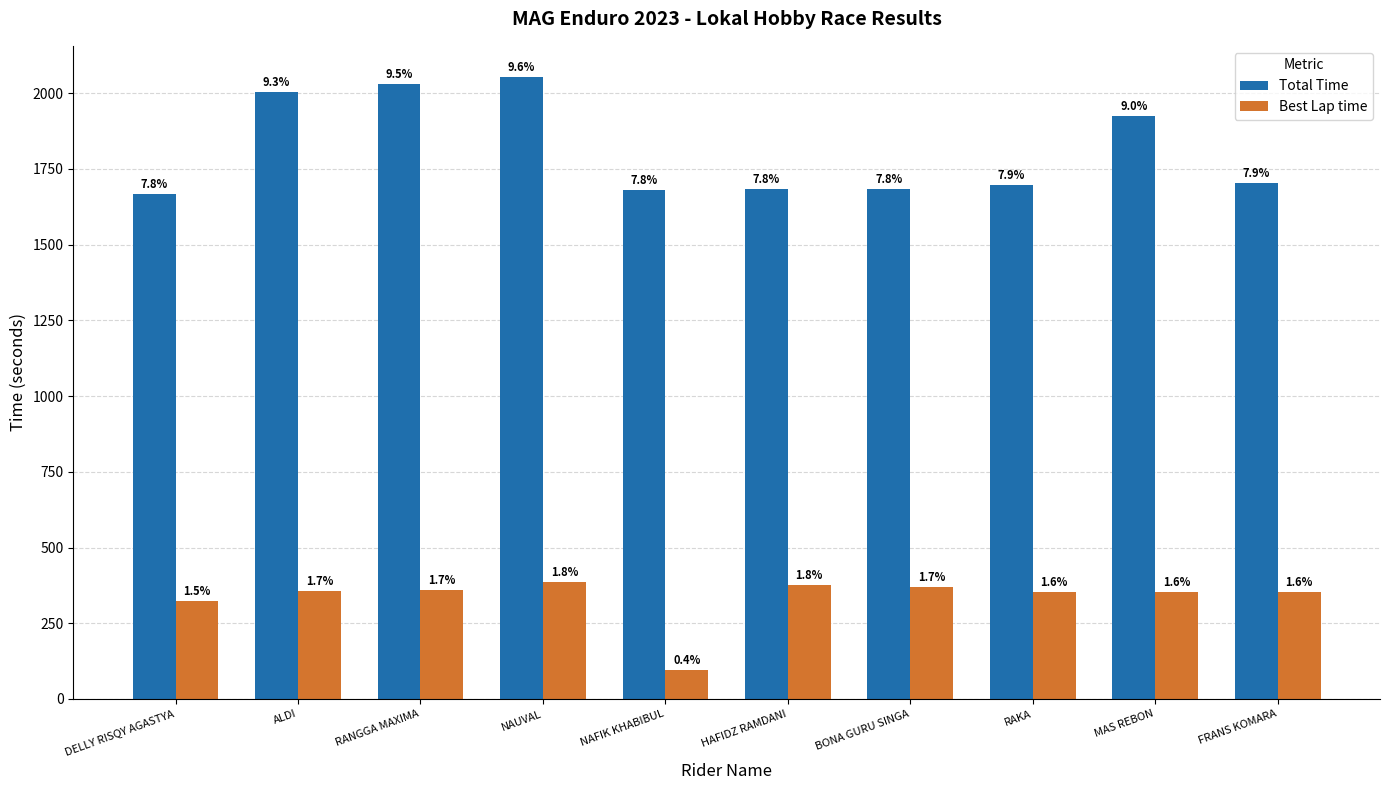

At which category is the sum across all series the highest?

NAUVAL